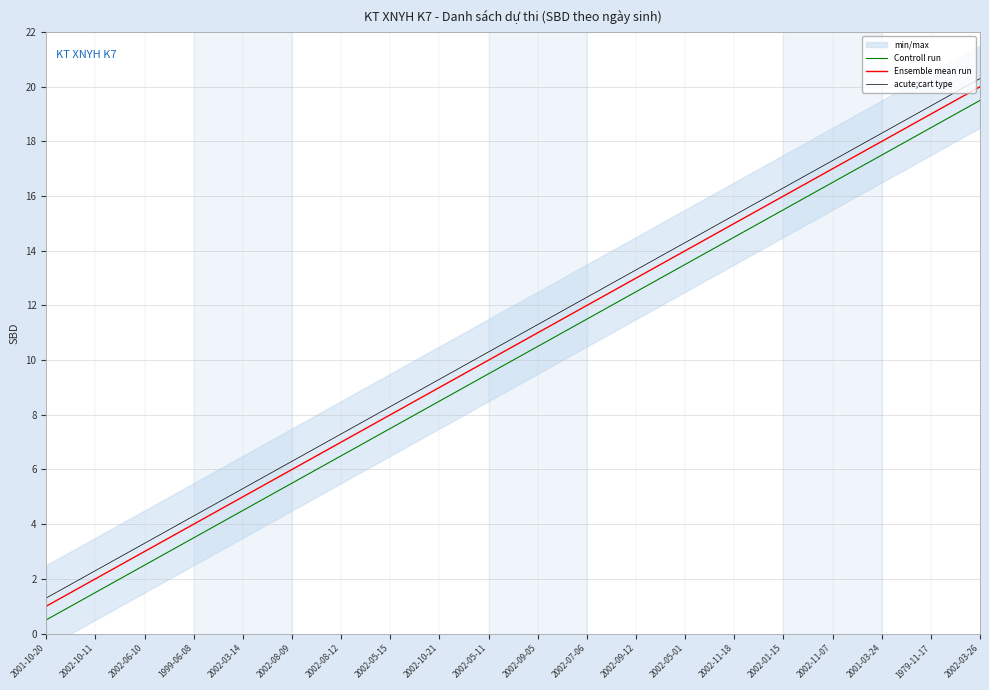

Between 2002-09-12 and 2002-08-12, which is larger?

2002-09-12